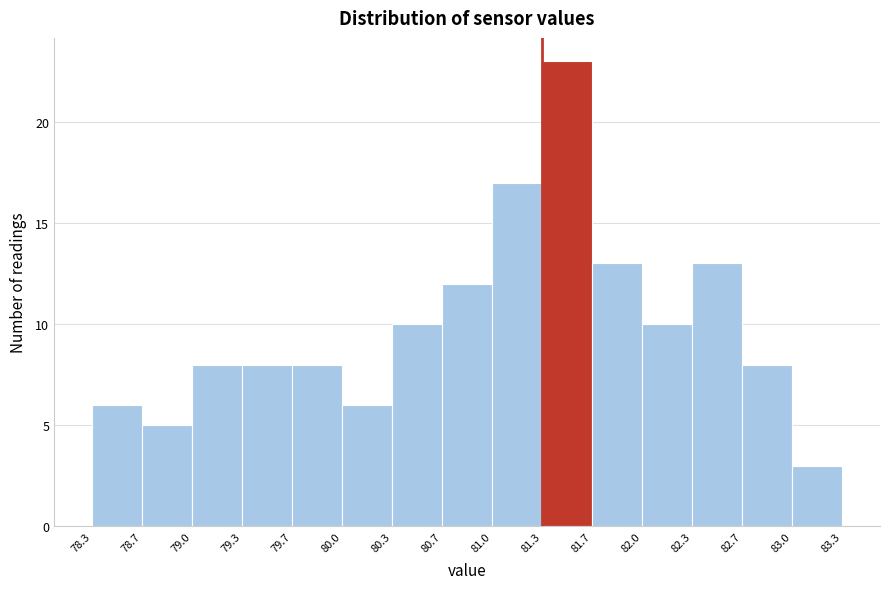

What is the height of the bar covering 79.3 to 79.7 on the x-axis? The values are not printed on the chart, so give them approximately, as read against the axis.

8